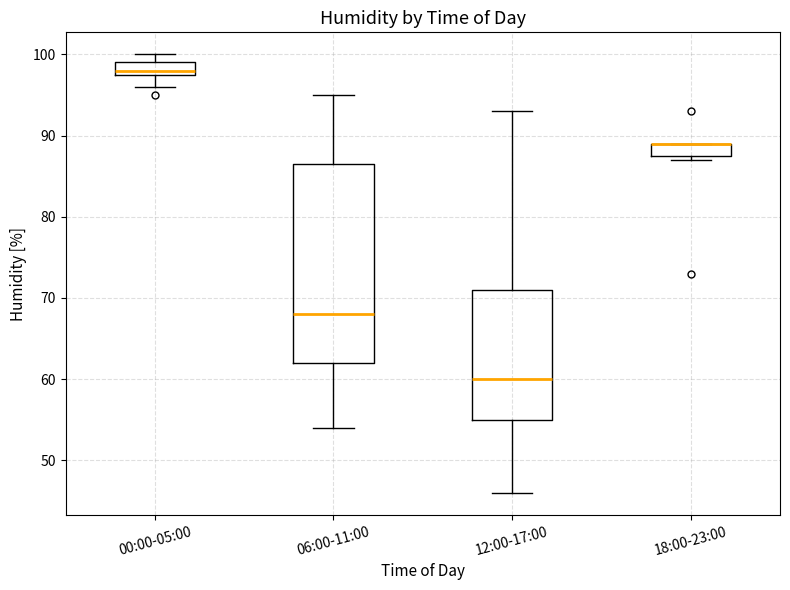

Comparing the boxes themselves (not the whiskers), which one is the tallest?

06:00-11:00